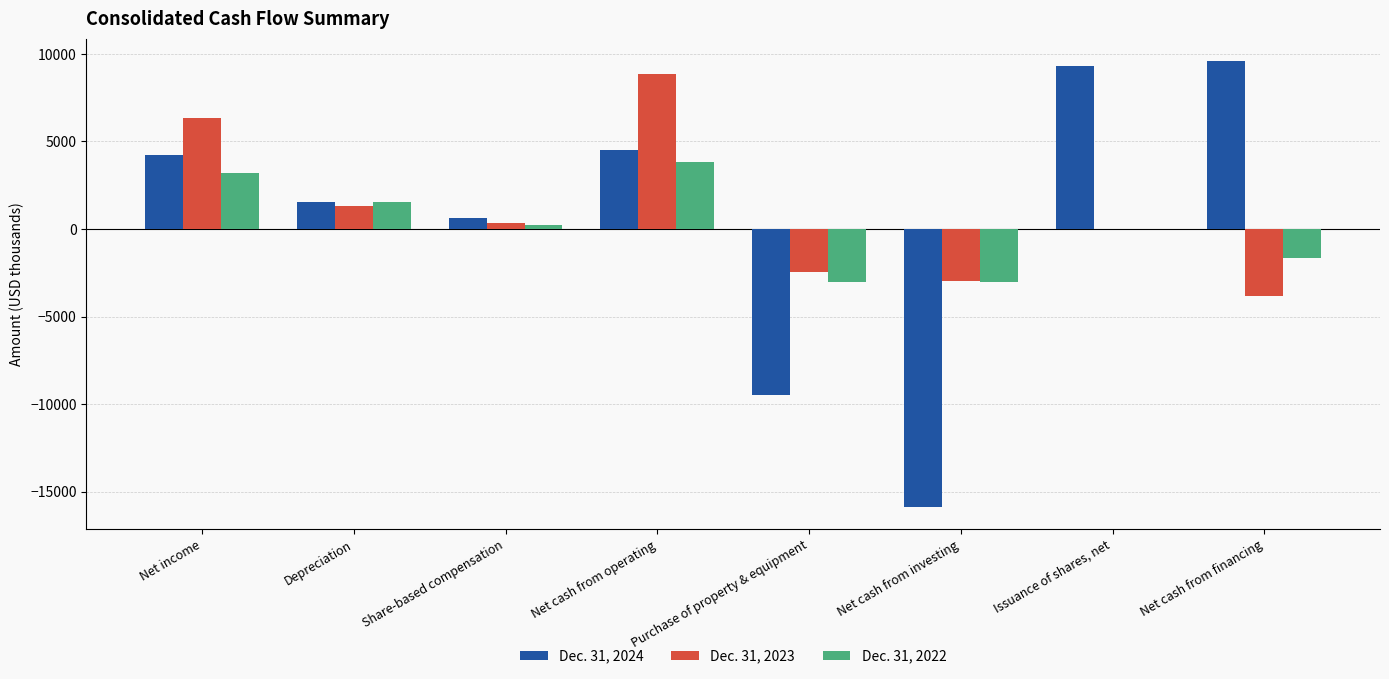

True or false: Dec. 31, 2023 has a value of 4589 at Issuance of shares, net.

False